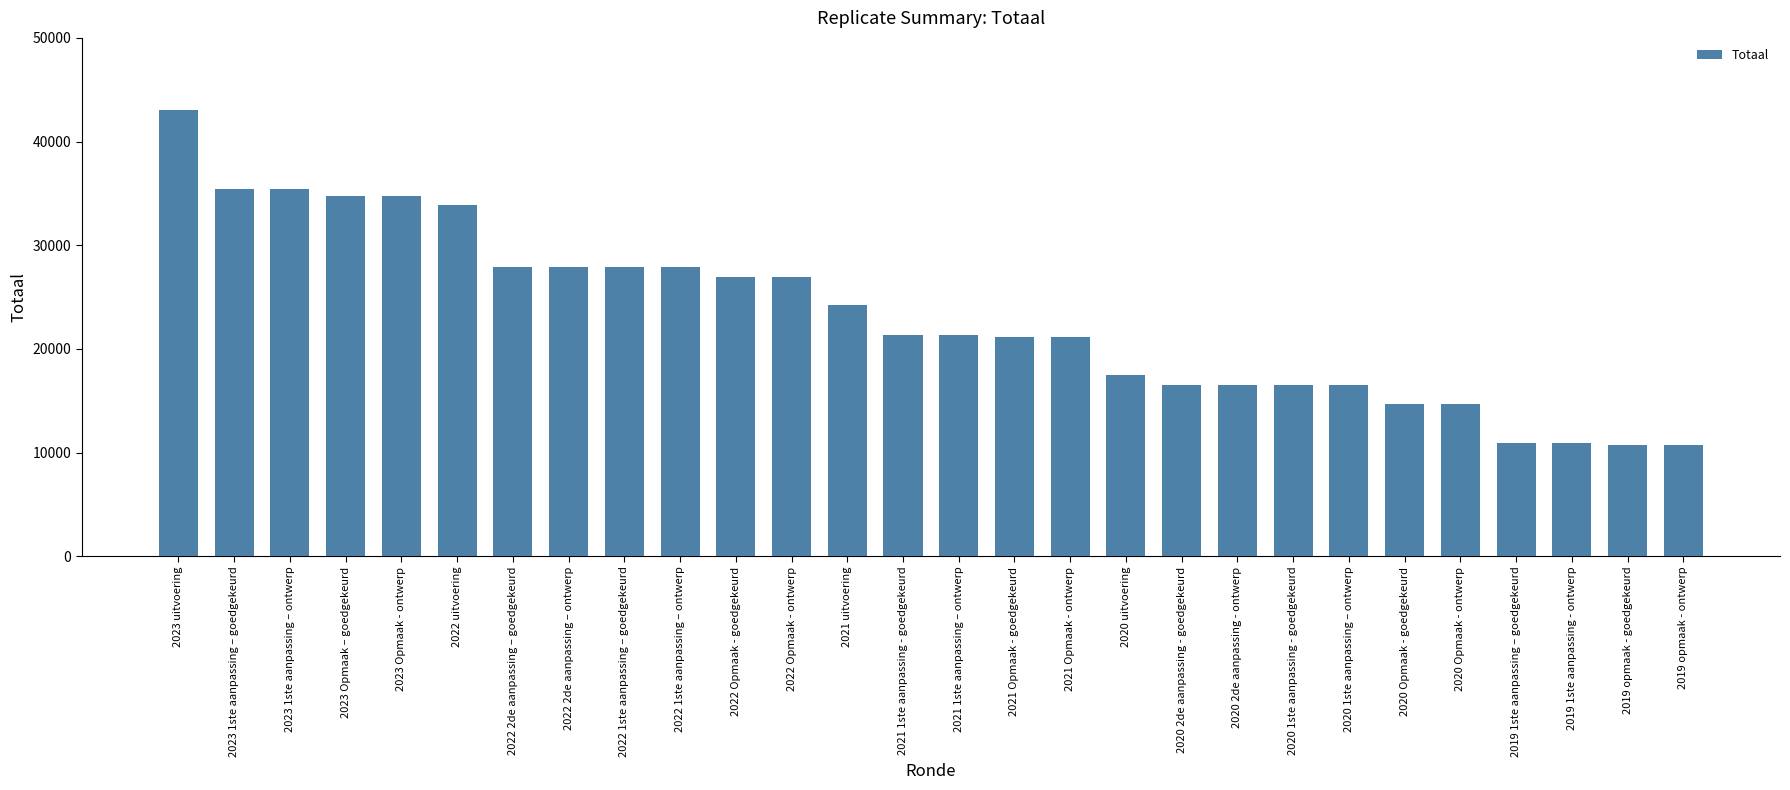

At which label does the data first exceed 21292?

2023 uitvoering